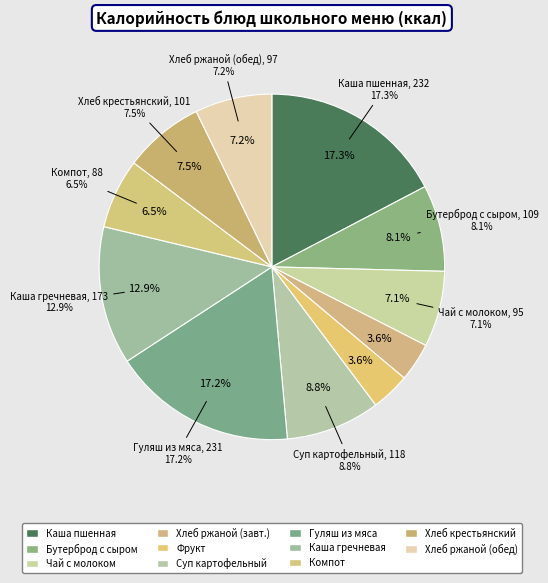

What is the total percentage of Хлеб ржаной (обед) and Фрукт?

10.8%